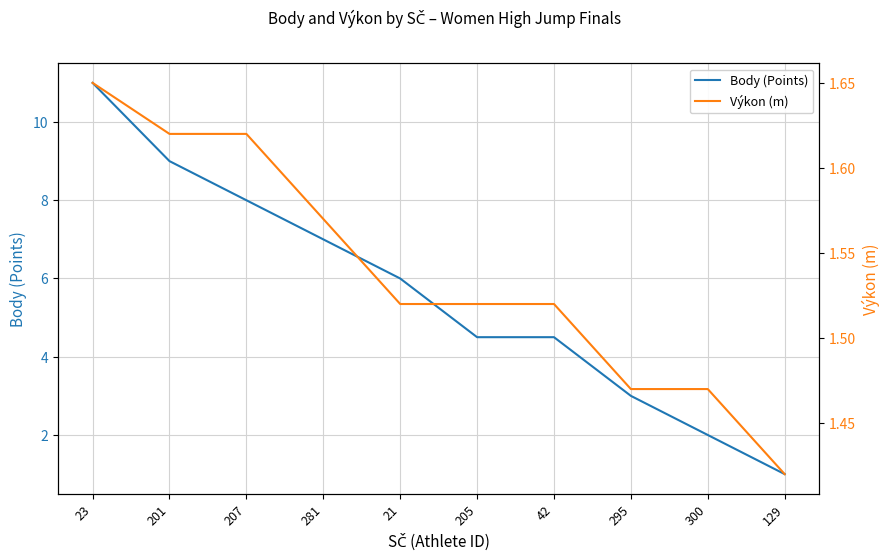

How many times do Body (Points) and Výkon (m) cross each other?

1